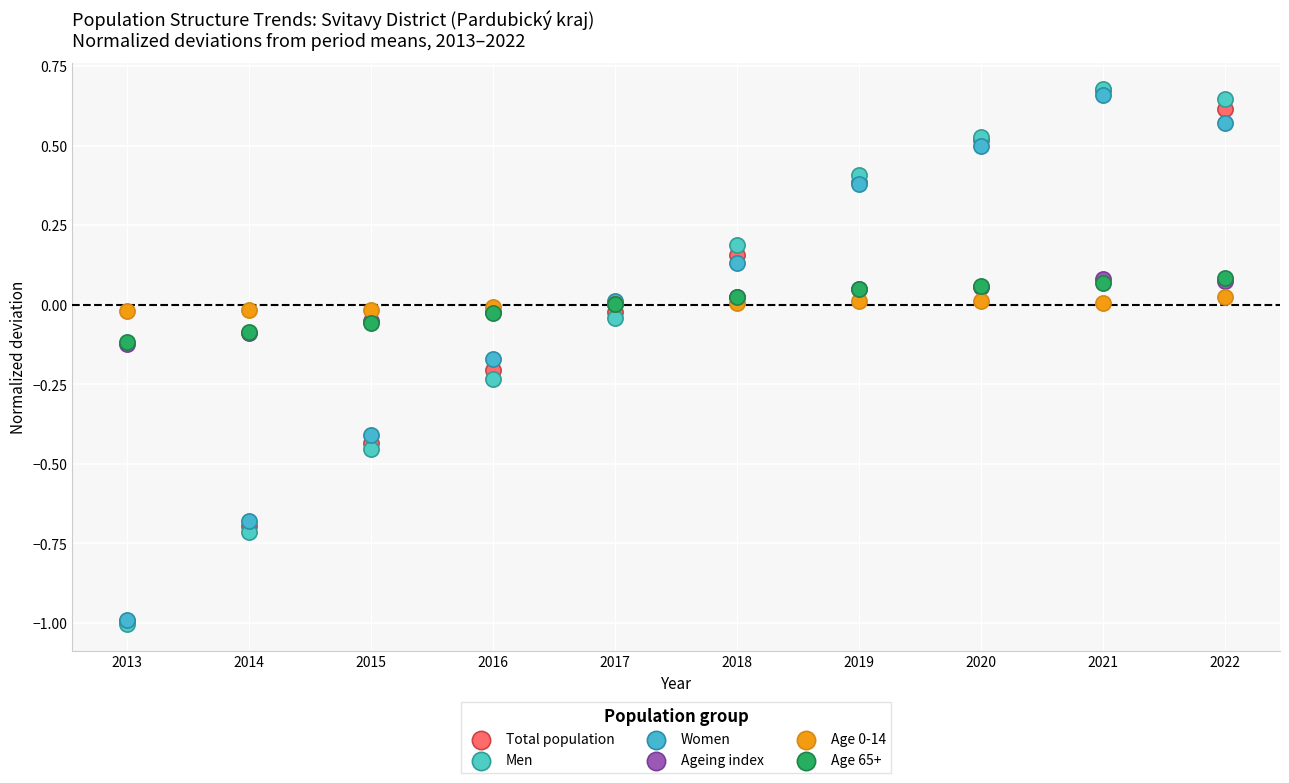

Which series has the largest Y range (max minus min)?

Men